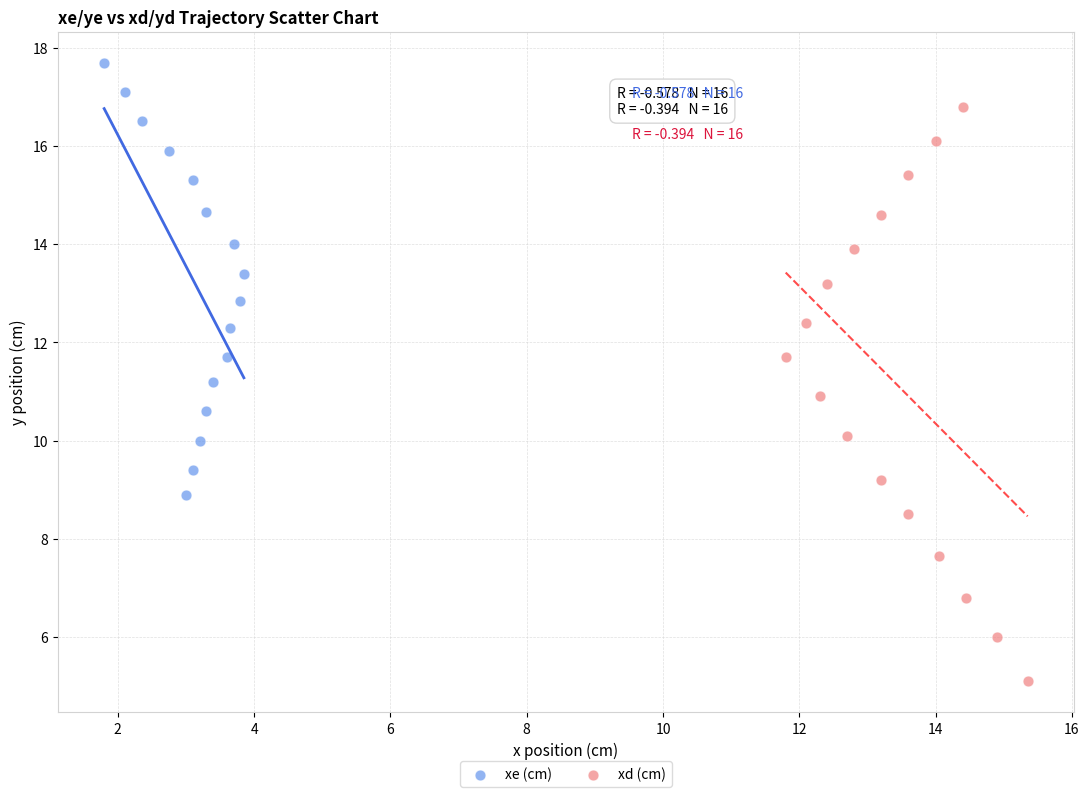

Which series has the widest spread of Y values?

xd (cm)